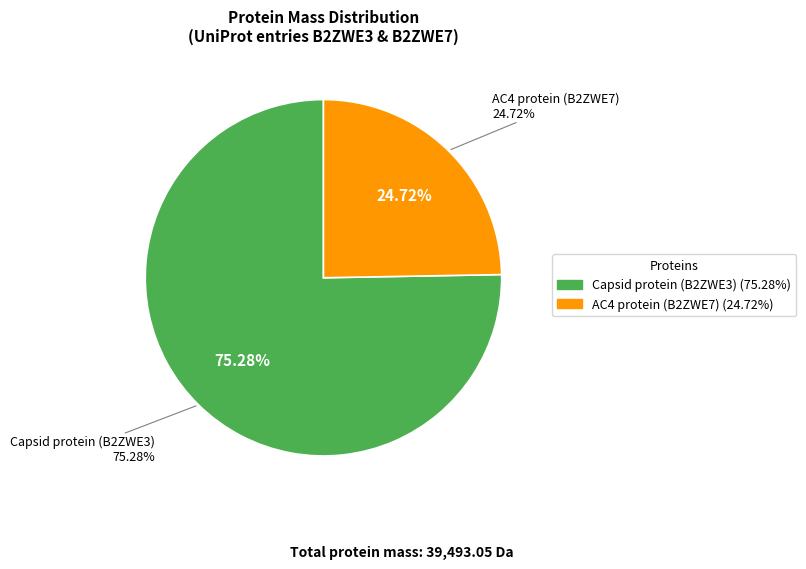

How many segments does this pie chart have?

2